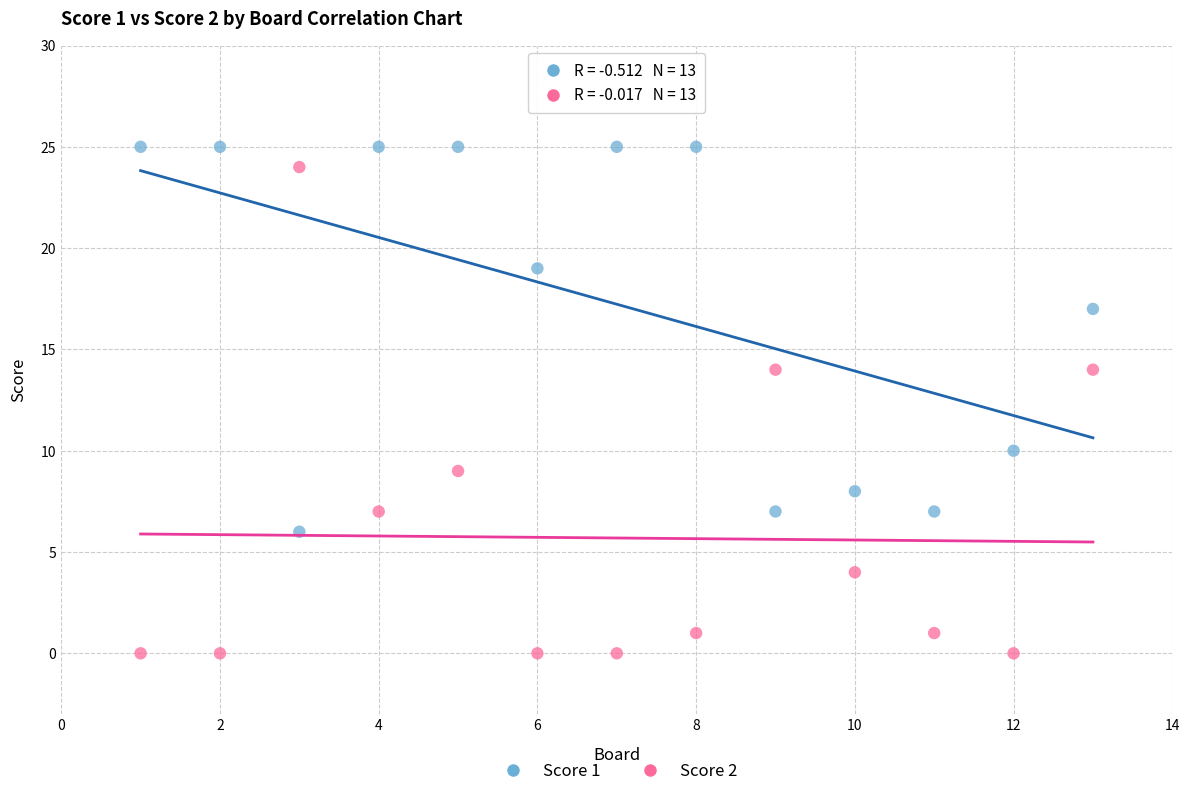

What are all the series names shown in the legend?

Score 1, Score 2